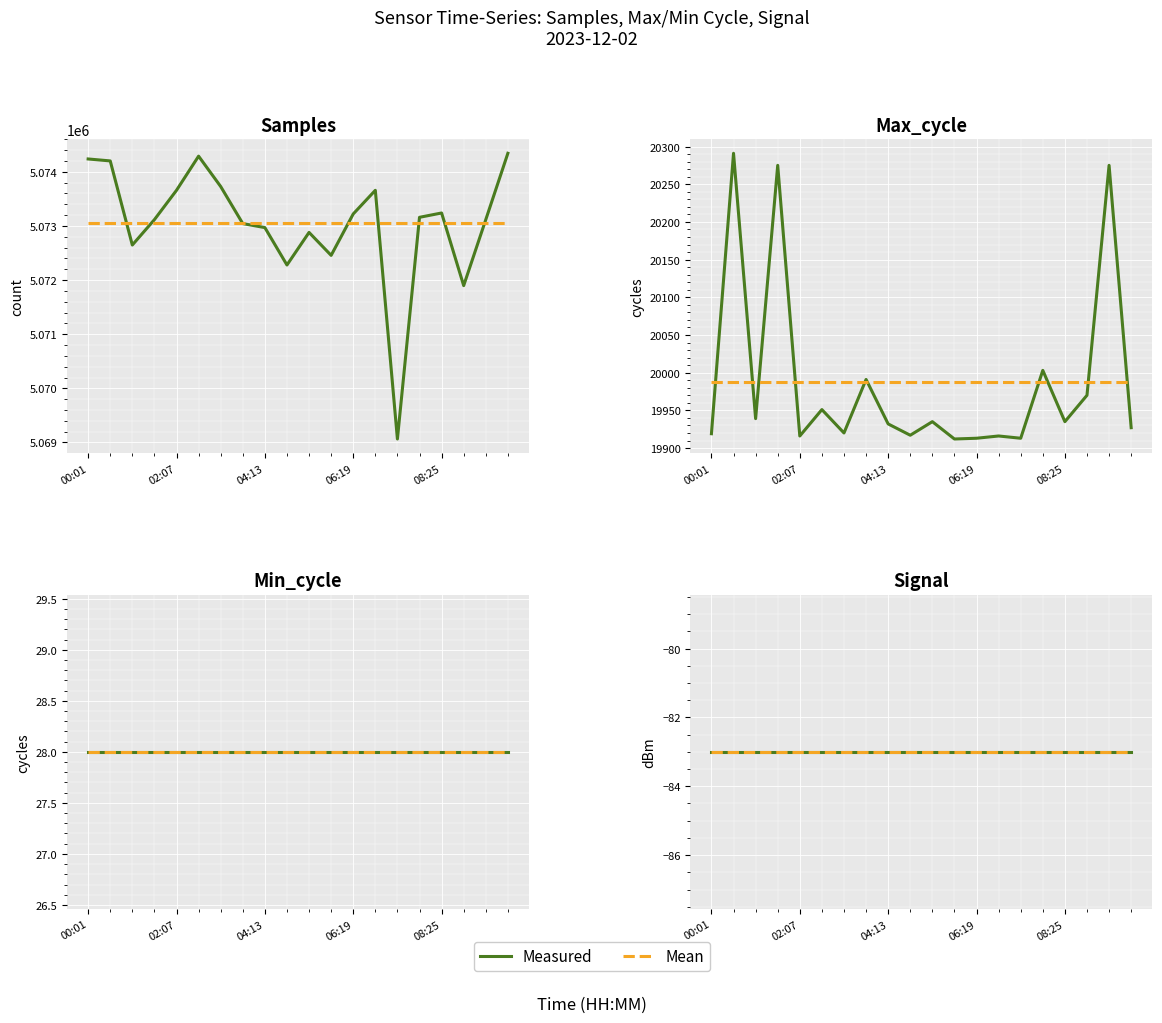

In Max_cycle, how many points are lower than both neighbors (excluding endpoints)?

7